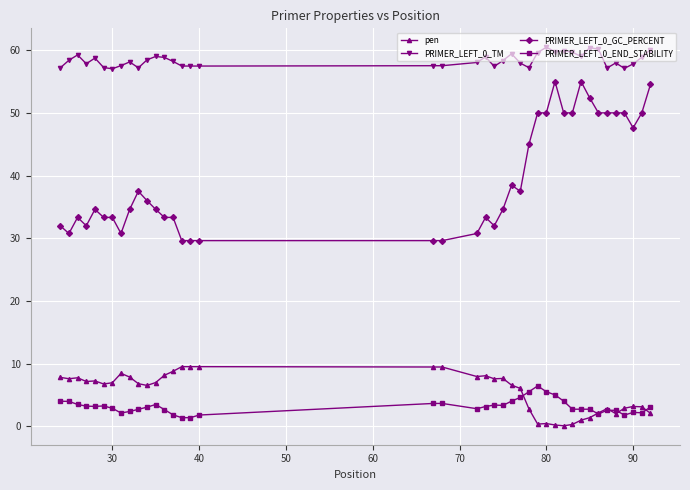

True or false: pen and PRIMER_LEFT_0_TM intersect in this chart.

False